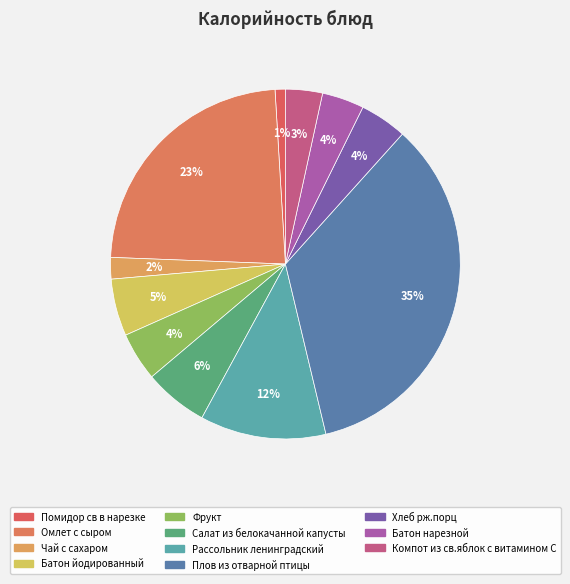

Rank the categories by value from lowest to highest.

Помидор св в нарезке, Чай с сахаром, Компот из св.яблок с витамином С, Батон нарезной, Хлеб рж.порц, Фрукт, Батон йодированный, Салат из белокачанной капусты, Рассольник ленинградский, Омлет с сыром, Плов из отварной птицы